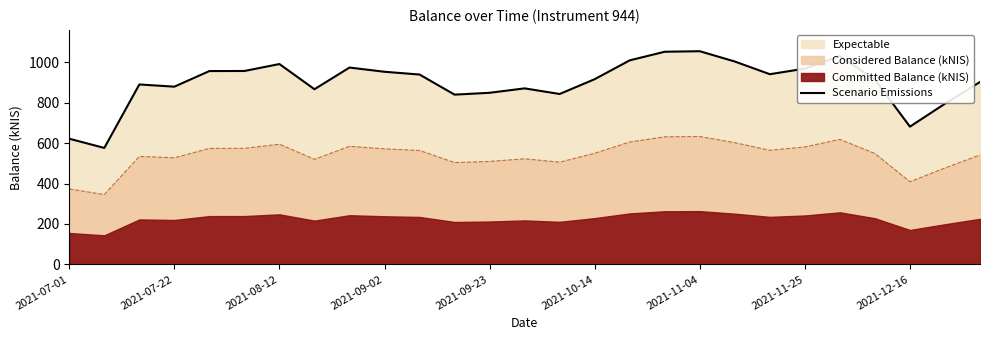

What is the label of the 9th point from the left?

2021-12-16